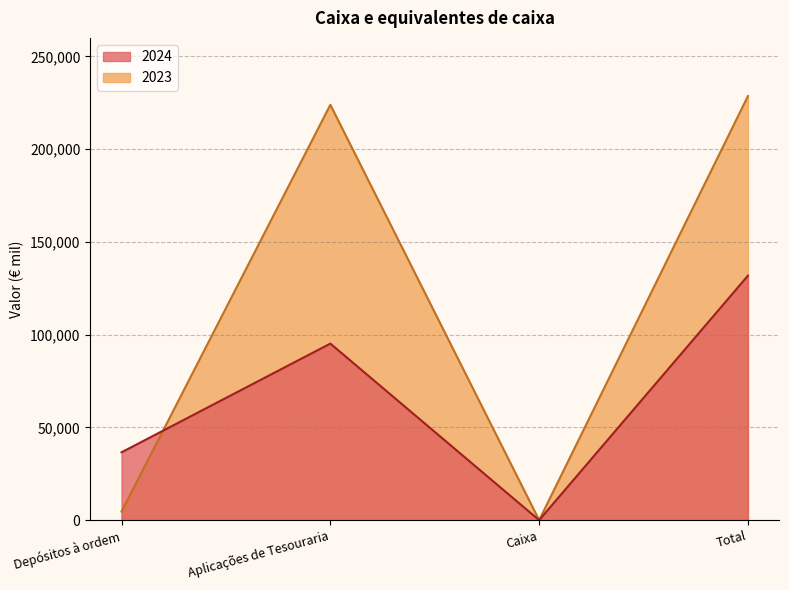

Rank the series at Aplicações de Tesouraria from highest to lowest value.

2023, 2024